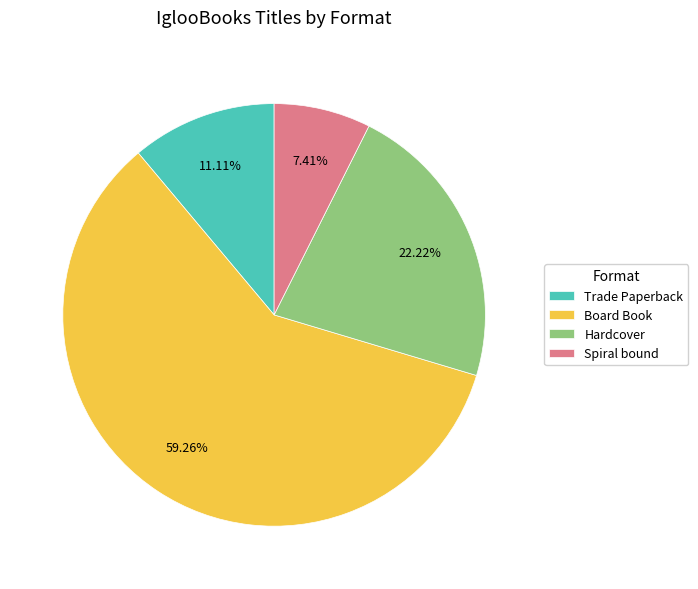

Is there a majority slice in this chart?

Yes